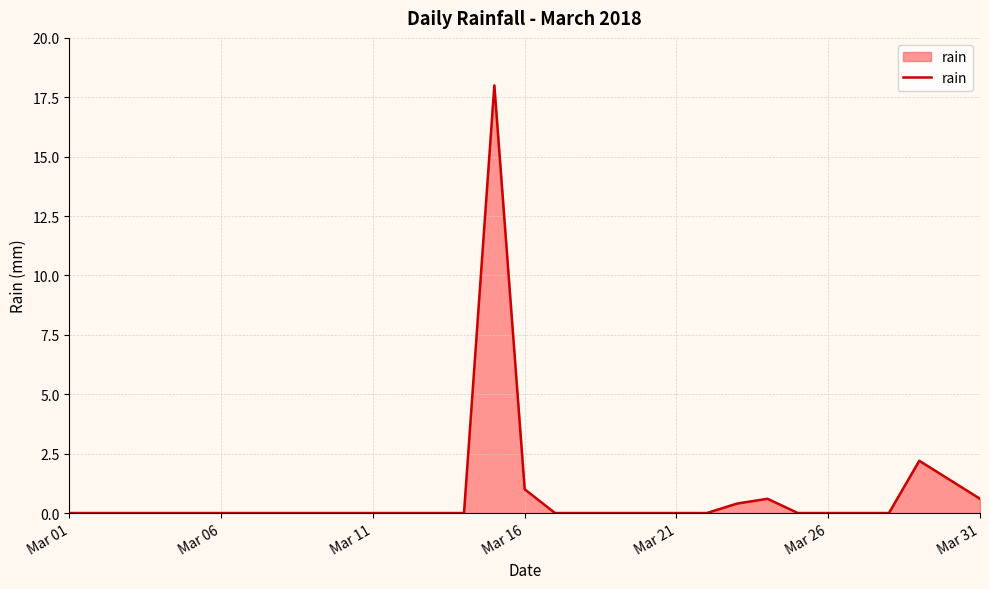

What is the maximum value shown in the chart?

18.0